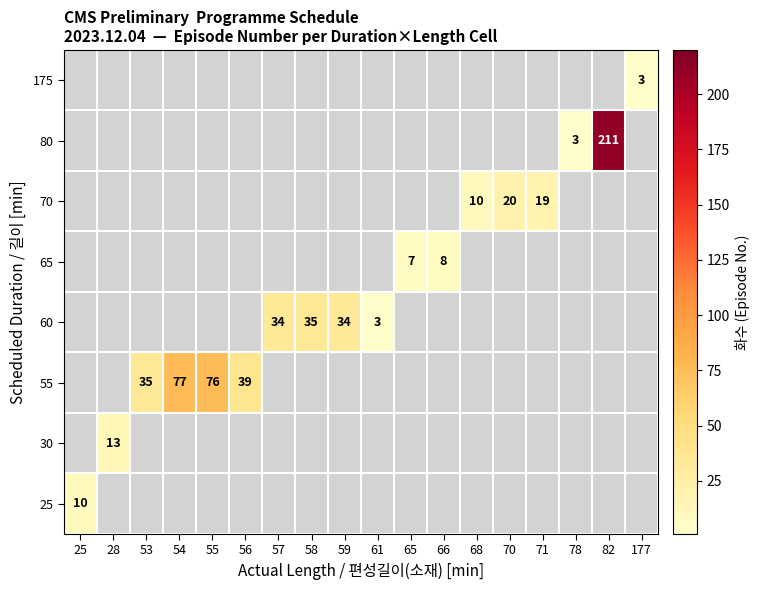

Is it true that 60 equals 11 at 59?

False